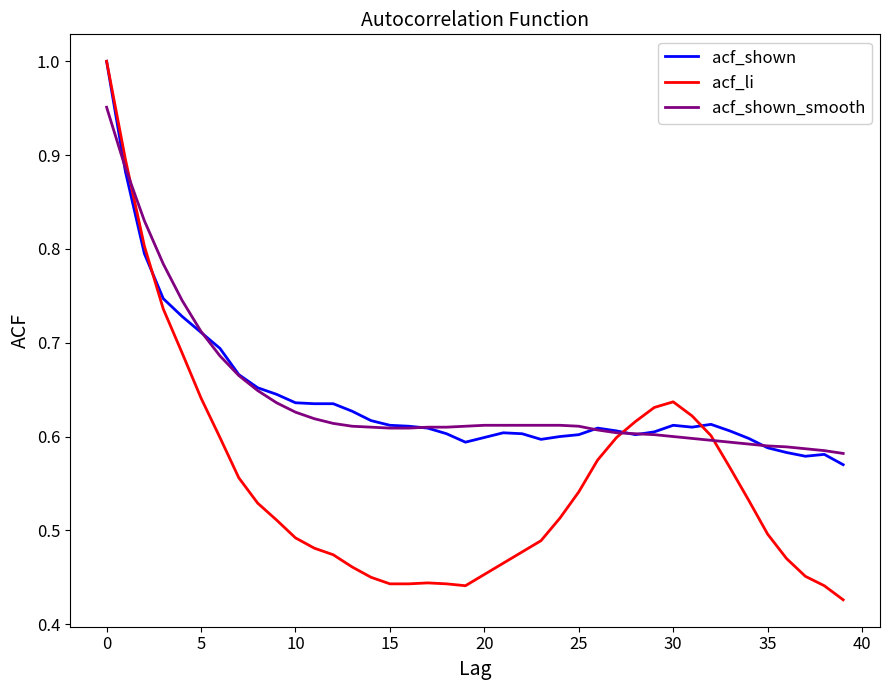

Which series has the widest spread of values?

acf_li